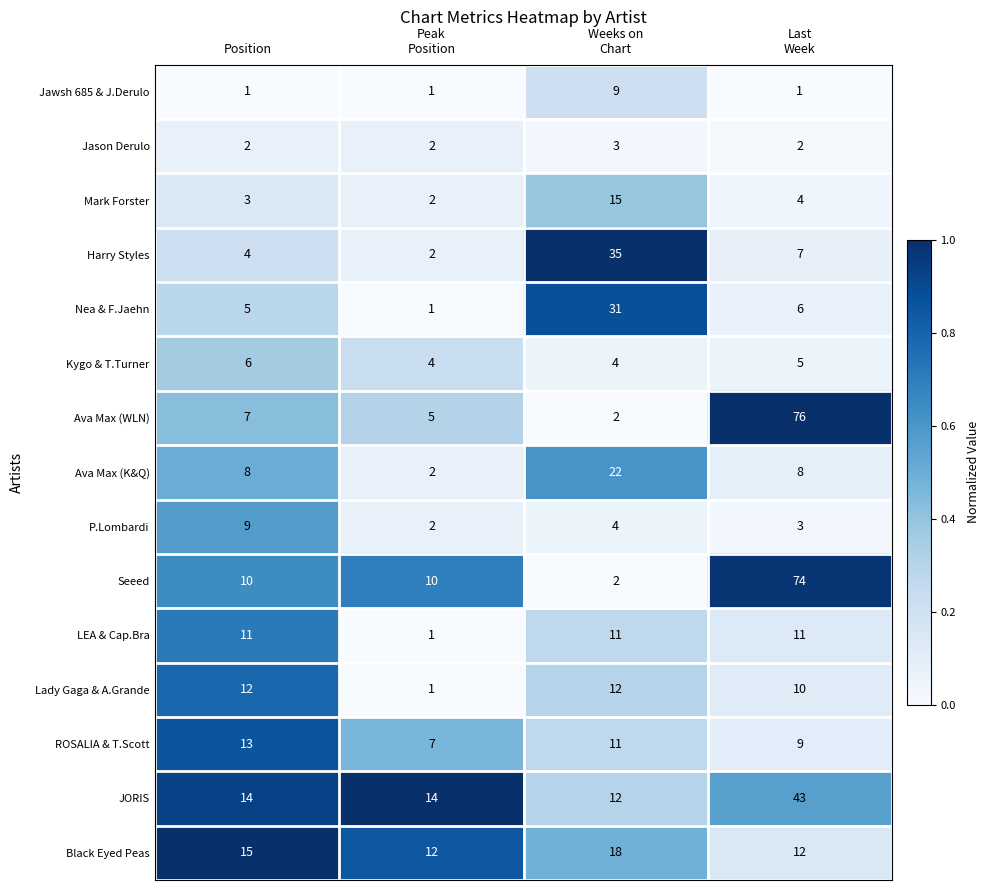

Which series changed the most between Position and Last
Week?

Ava Max (WLN)